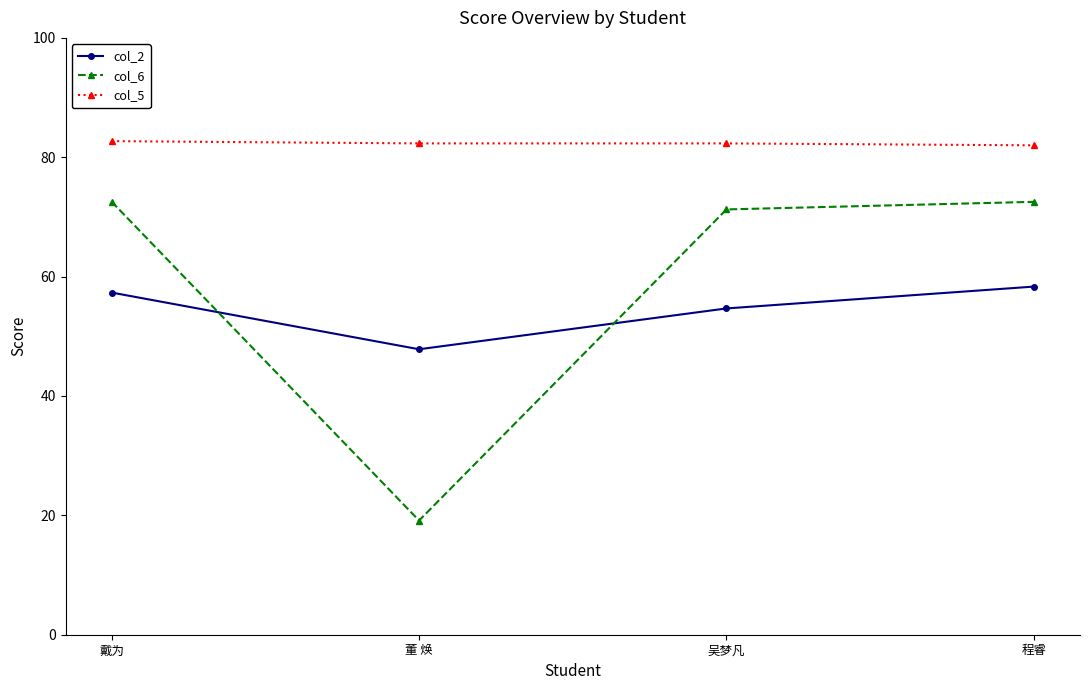

Is the value of col_6 at 程睿 greater than the value of col_5 at 董 焕?

No